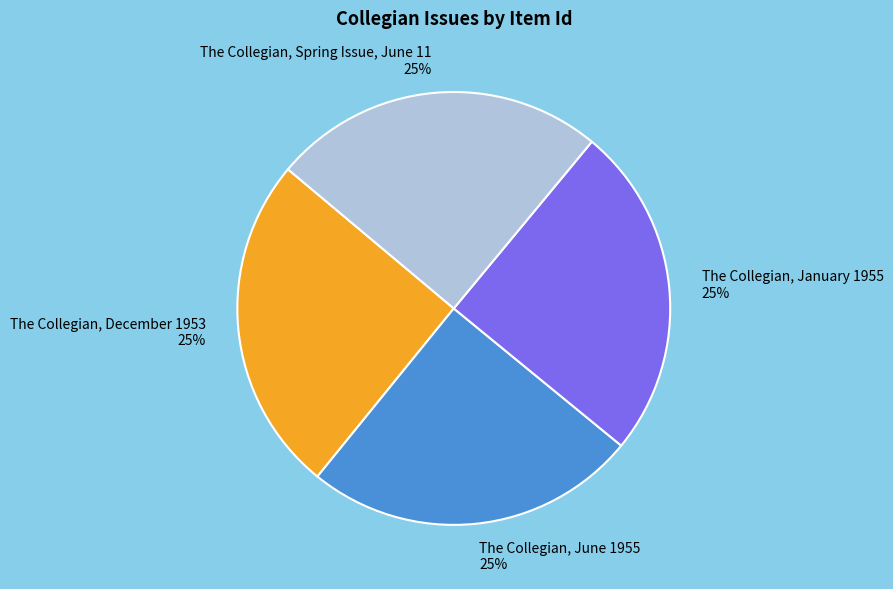

What percentage is the The Collegian, Spring Issue, June 11 slice, to the nearest percent?

25%